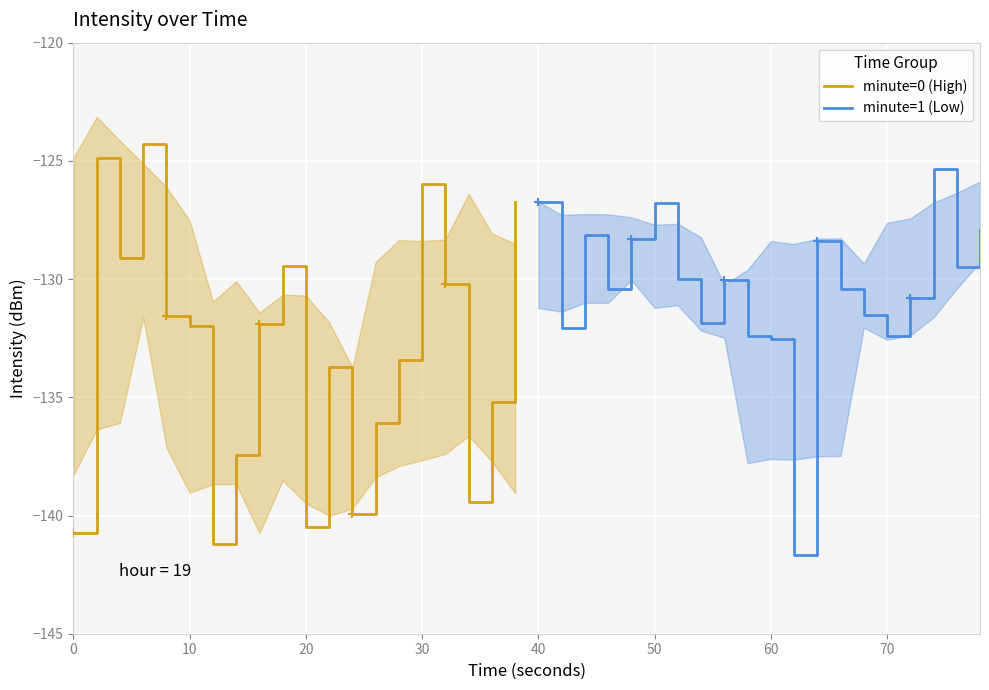

What is the highest value of the minute=0 (High) series?

-124.3